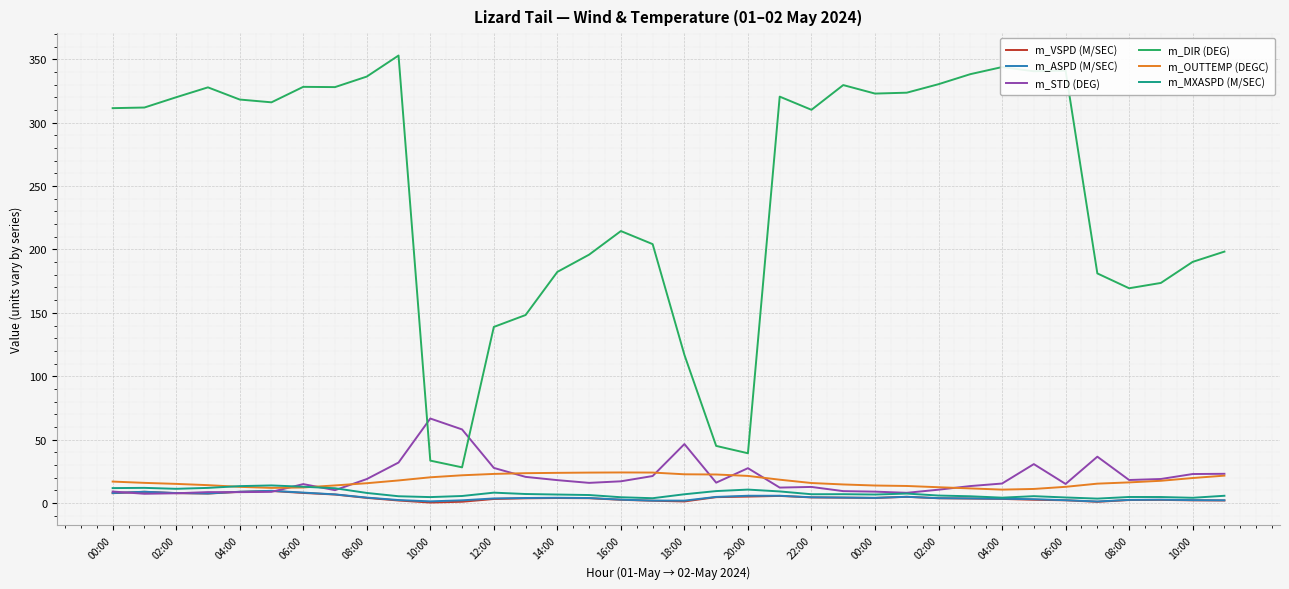

Which series has the largest total across all categories?

m_DIR (DEG)